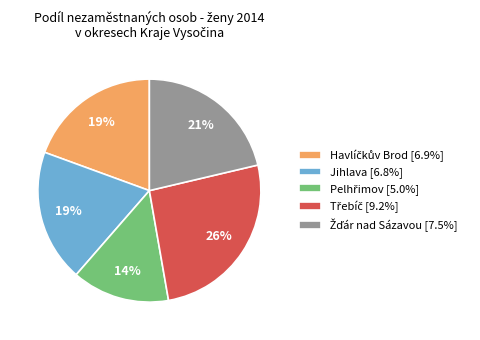

To the nearest percent, what portion does Jihlava [6.8%] represent?

19%